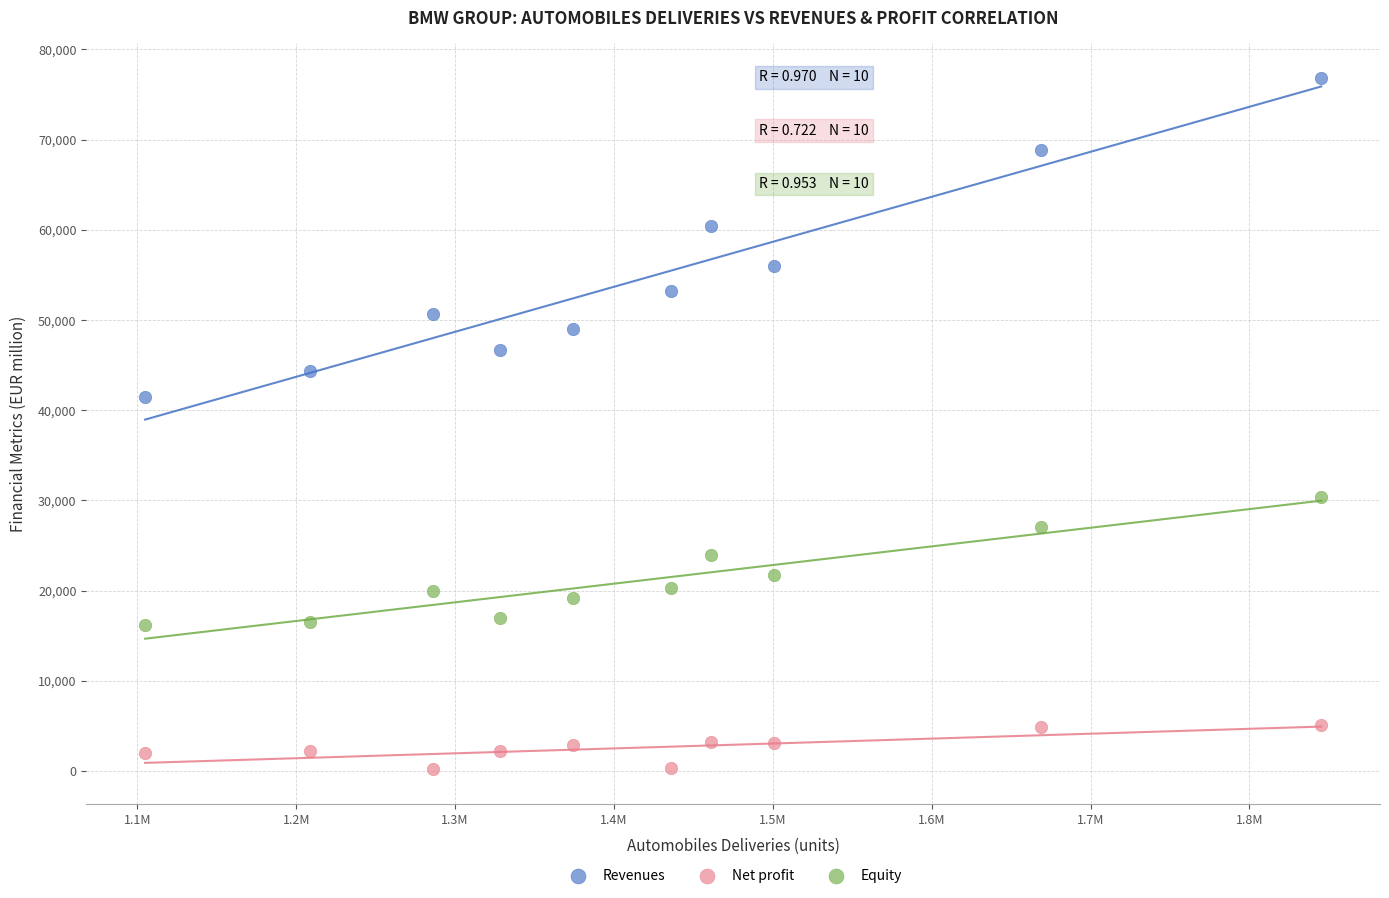

What are all the series names shown in the legend?

Revenues, Net profit, Equity